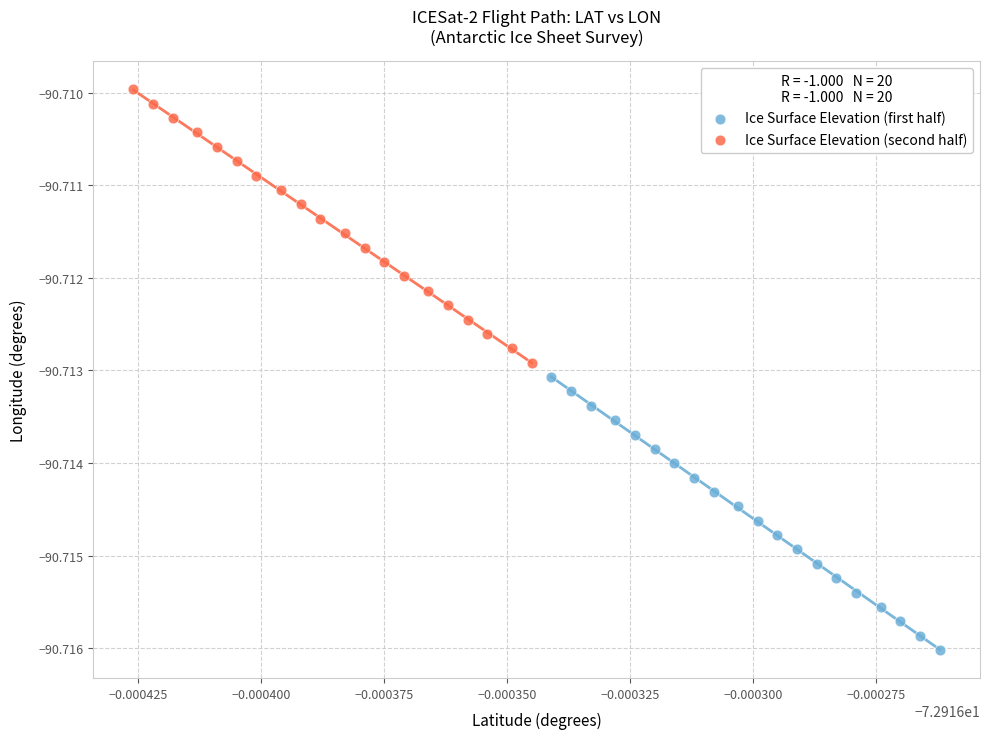

Which series reaches the maximum Y coordinate?

Ice Surface Elevation (second half)